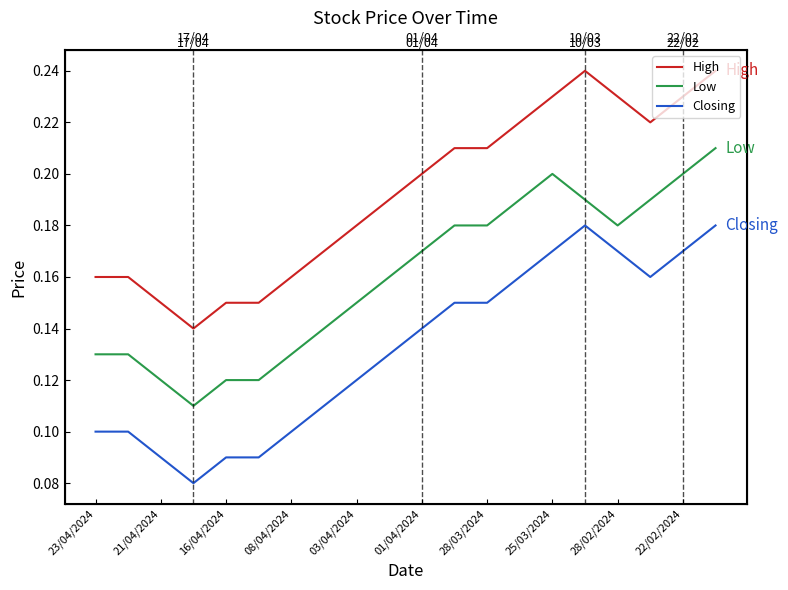

What is the sum of all Low values?

3.2